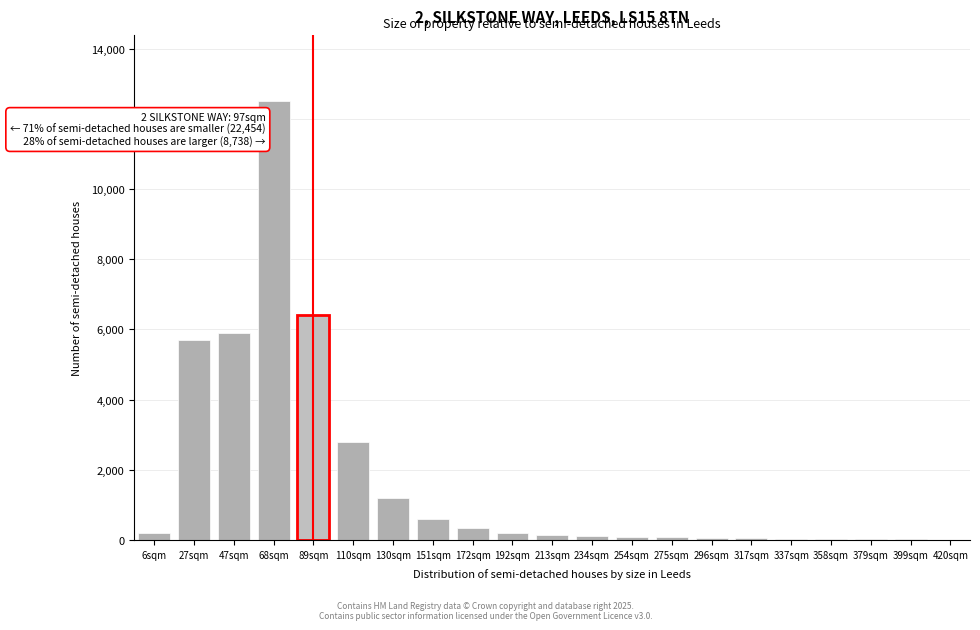

What is the maximum value shown in the chart?

12500